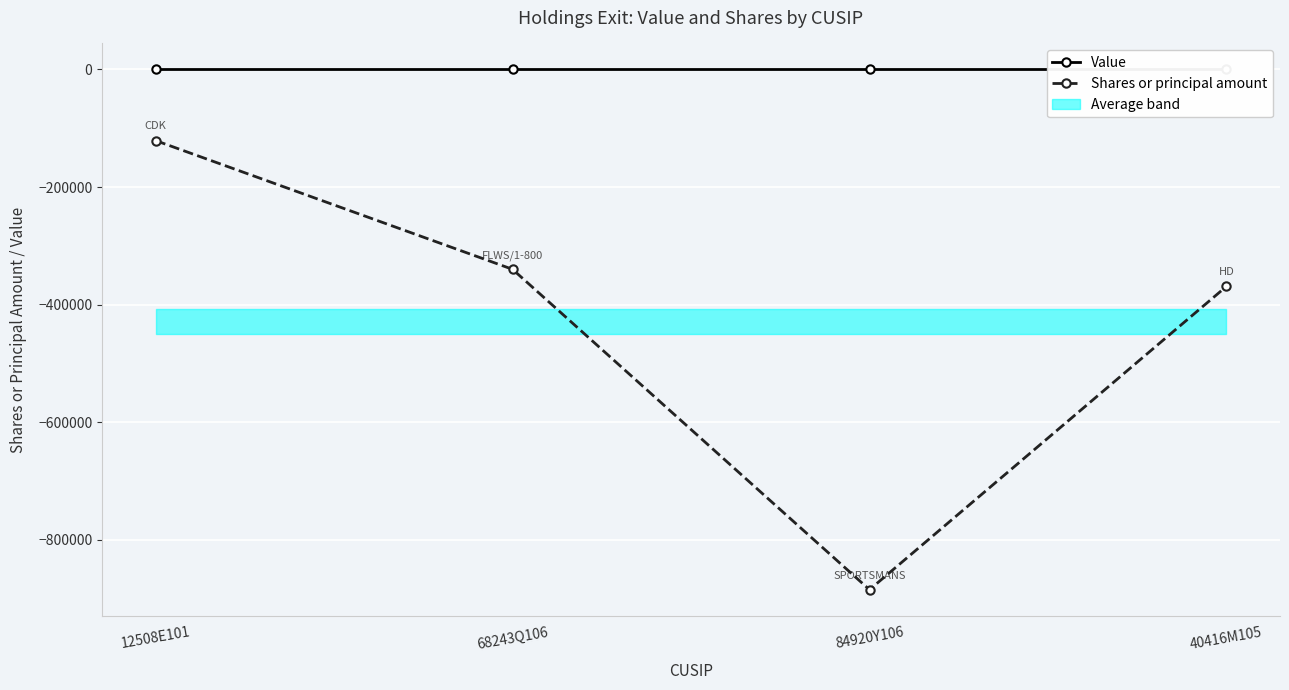

Between 84920Y106 and 68243Q106, which is larger?

84920Y106